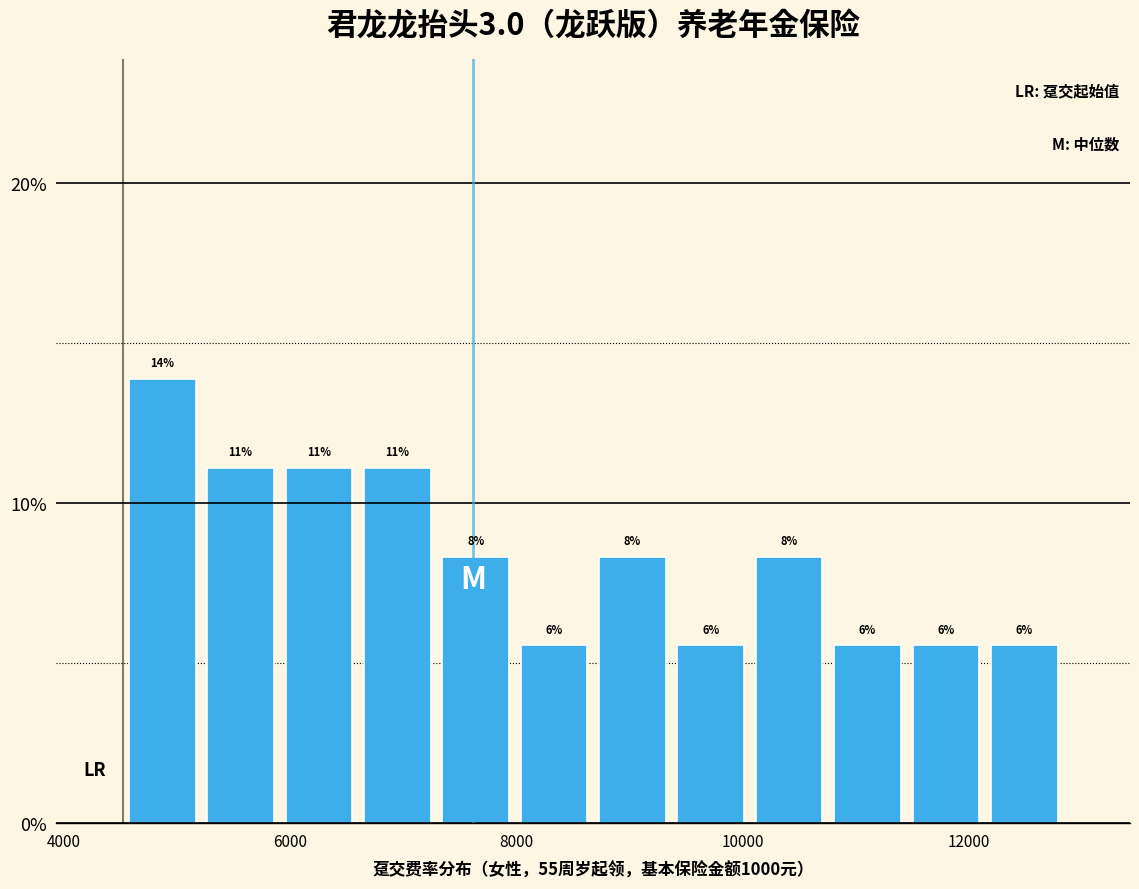

Read against the x-axis, roughly where is the centre of the tallest bar?

4800